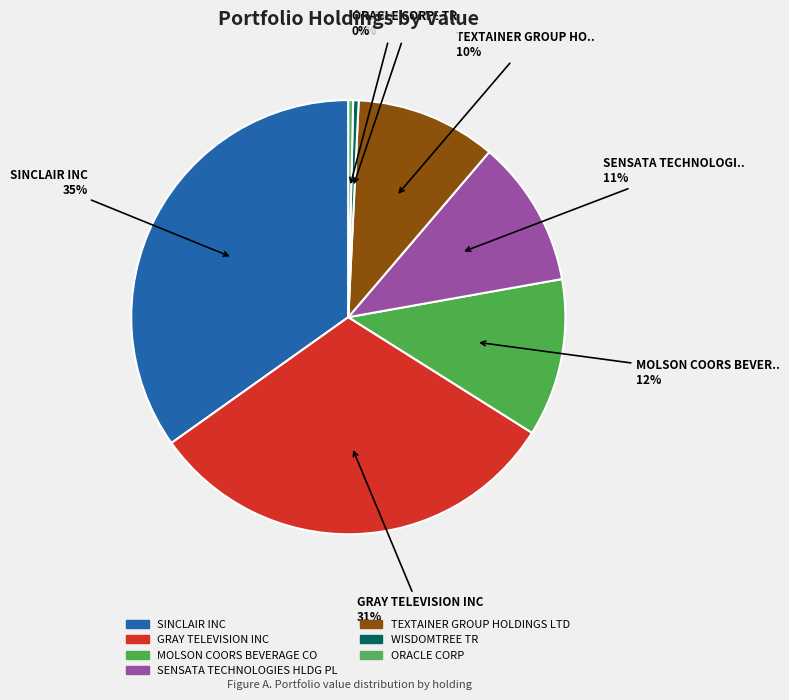

How many segments does this pie chart have?

7